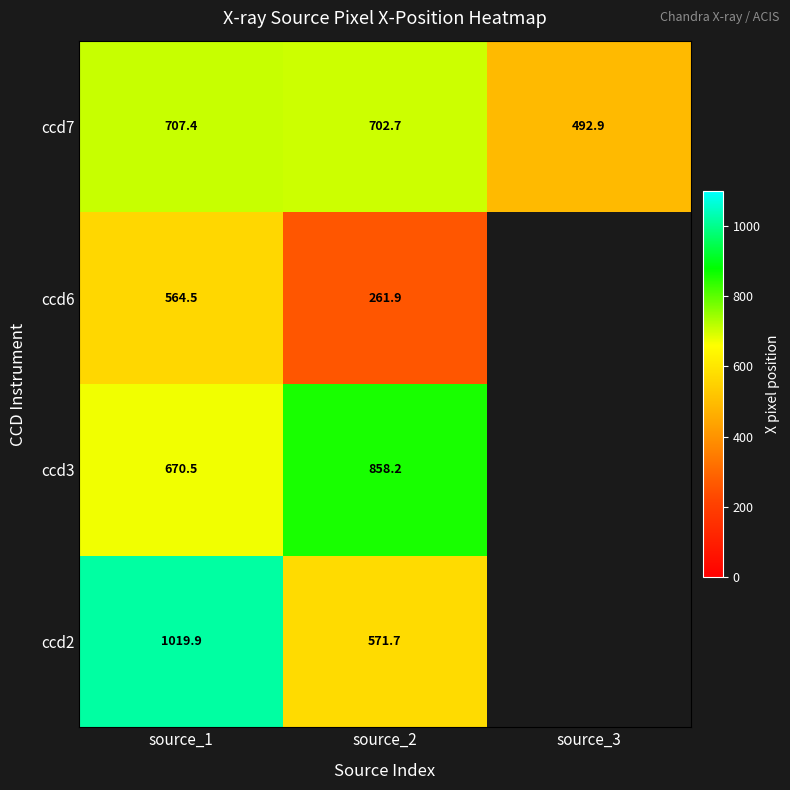

True or false: ccd6 has a value of 564.5 at source_1.

True